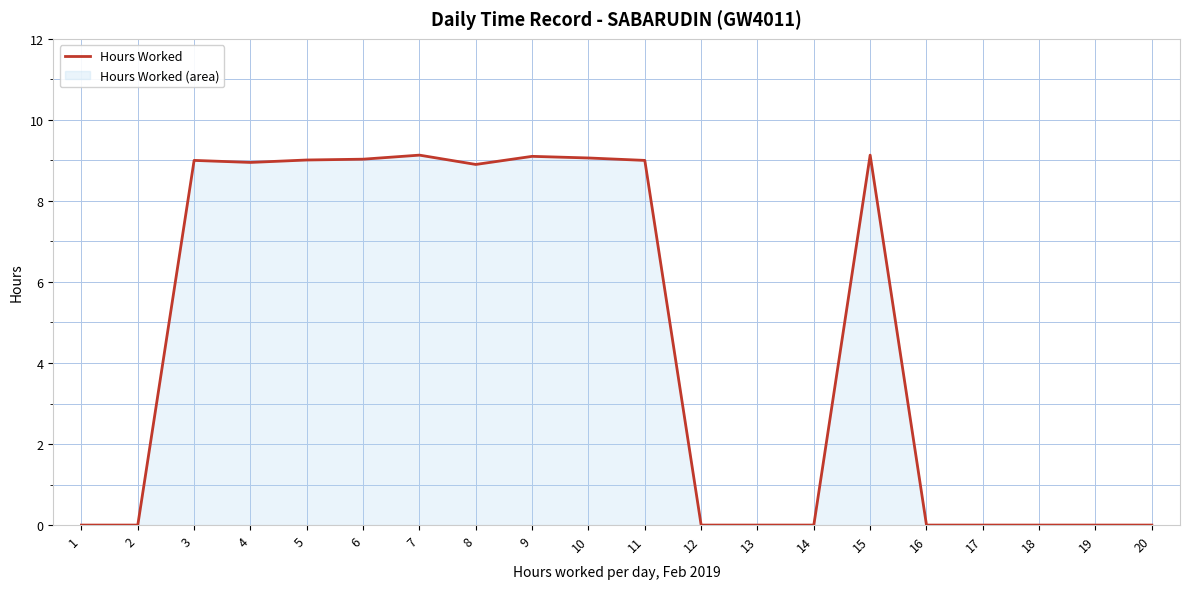

At which category does the chart reach its minimum across all series?

1